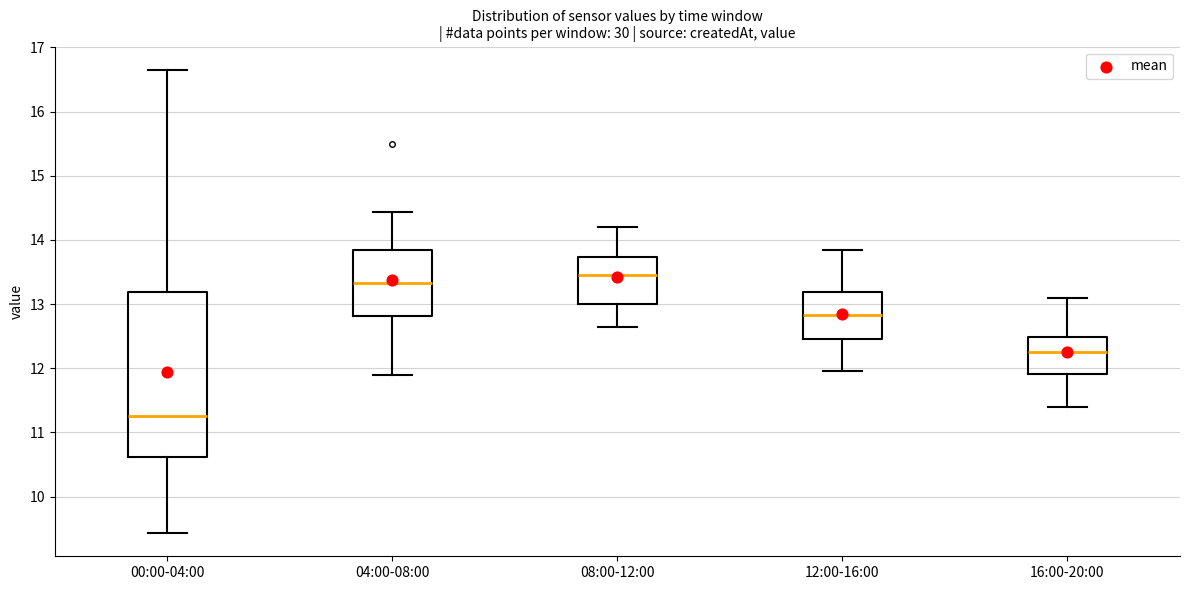

Reading left to right, read every box against the y-axis: the position of its median line, the range the box covers, and the ends of its whiskers. The values are not printed on the chart, so give them approximately, as read against the axis.

00:00-04:00: median 11.3, box 10.6 to 13.2, whiskers 9.4 to 16.7
04:00-08:00: median 13.3, box 12.8 to 13.8, whiskers 11.9 to 14.4
08:00-12:00: median 13.5, box 13.0 to 13.7, whiskers 12.7 to 14.2
12:00-16:00: median 12.8, box 12.5 to 13.2, whiskers 12.0 to 13.9
16:00-20:00: median 12.3, box 11.9 to 12.5, whiskers 11.4 to 13.1